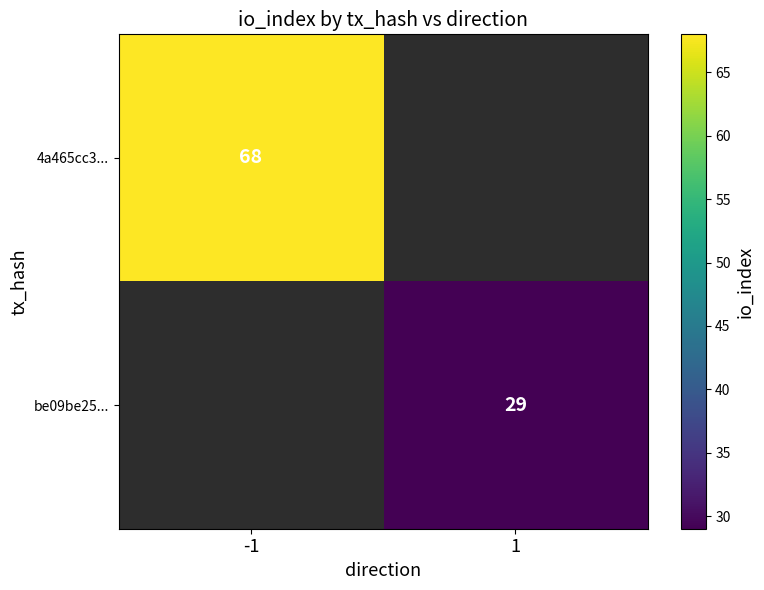

The 4a465cc3... series shows 18 at -1. True or false?

False